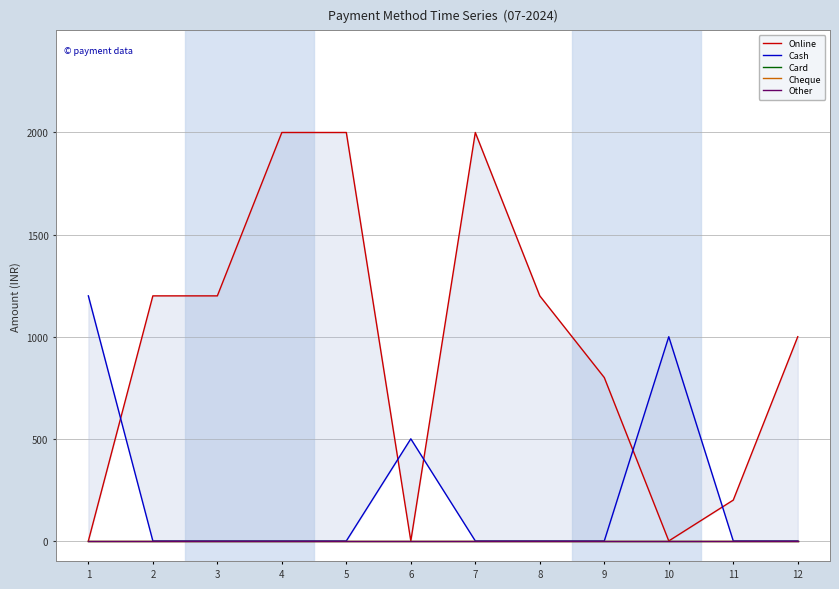

Reading right to left, extract all data points from this chart.

Online: 12=1000	11=200	10=0	9=800	8=1200	7=2000	6=0	5=2000	4=2000	3=1200	2=1200	1=0
Cash: 12=0	11=0	10=1000	9=0	8=0	7=0	6=500	5=0	4=0	3=0	2=0	1=1200
Card: 12=0	11=0	10=0	9=0	8=0	7=0	6=0	5=0	4=0	3=0	2=0	1=0
Cheque: 12=0	11=0	10=0	9=0	8=0	7=0	6=0	5=0	4=0	3=0	2=0	1=0
Other: 12=0	11=0	10=0	9=0	8=0	7=0	6=0	5=0	4=0	3=0	2=0	1=0